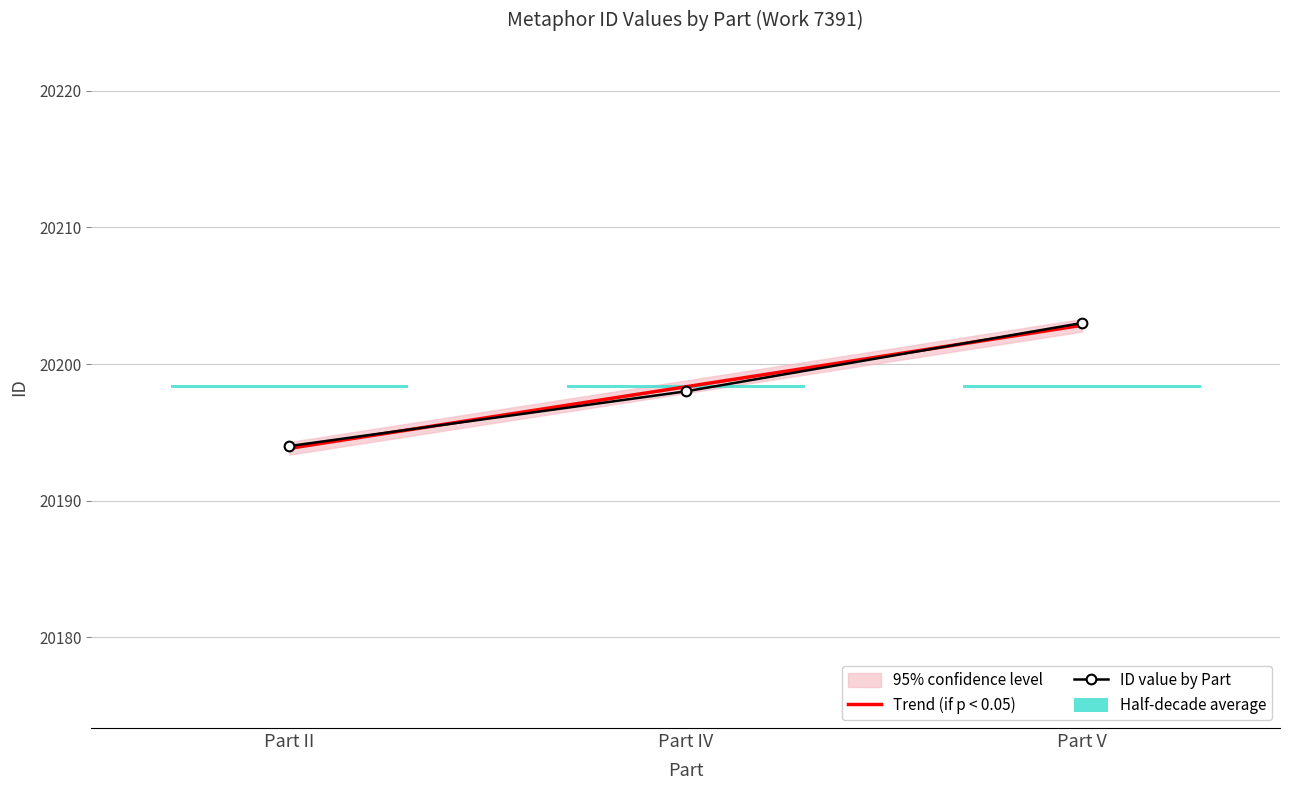

True or false: ID value by Part has a value of 20198.0 at Part IV.

True